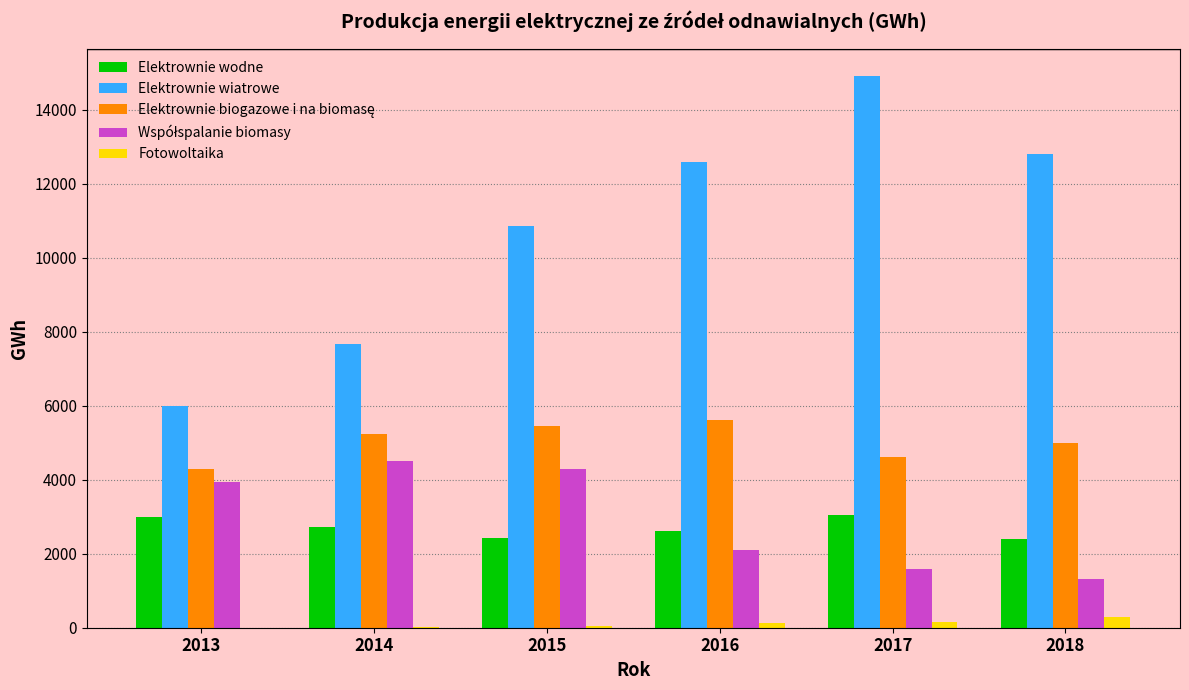

Where is Elektrownie wiatrowe nearest to the value 10456?

2015